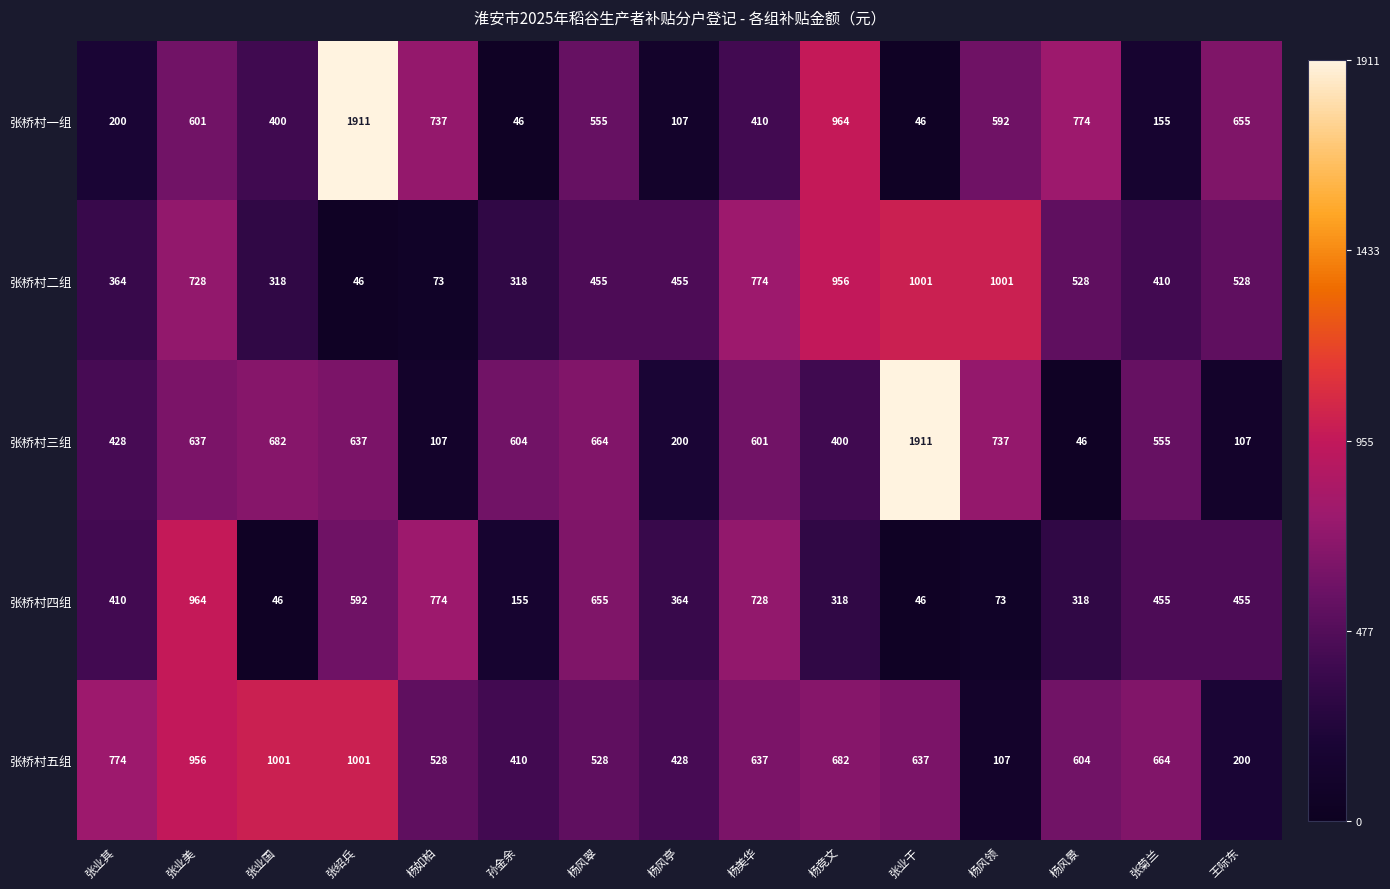

What is the greatest value displayed?

1911